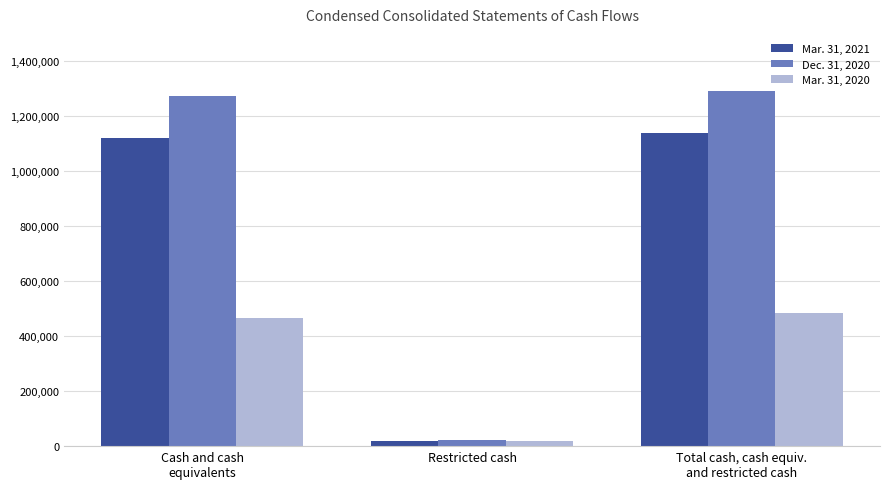

Is it true that Mar. 31, 2021 equals 345408 at Total cash, cash equiv.
and restricted cash?

False